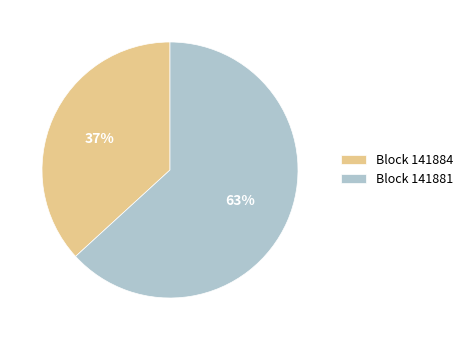

To the nearest percent, what is the difference between the Block 141881 and Block 141884 slice percentages?

26%